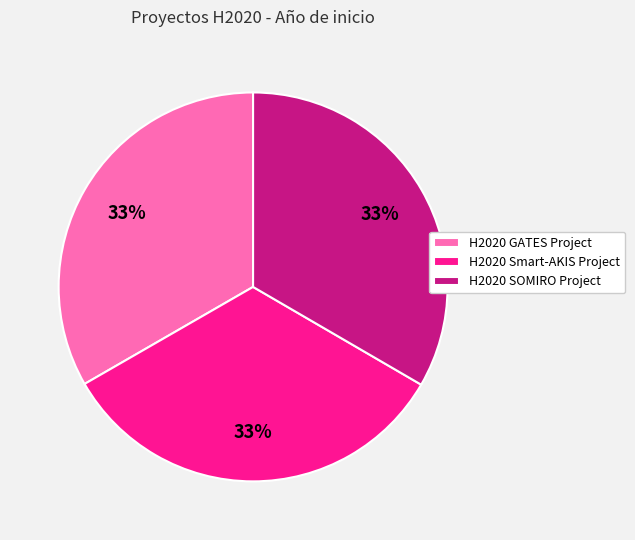

What is the ratio of the value at H2020 SOMIRO Project to the value at H2020 Smart-AKIS Project?

1.0